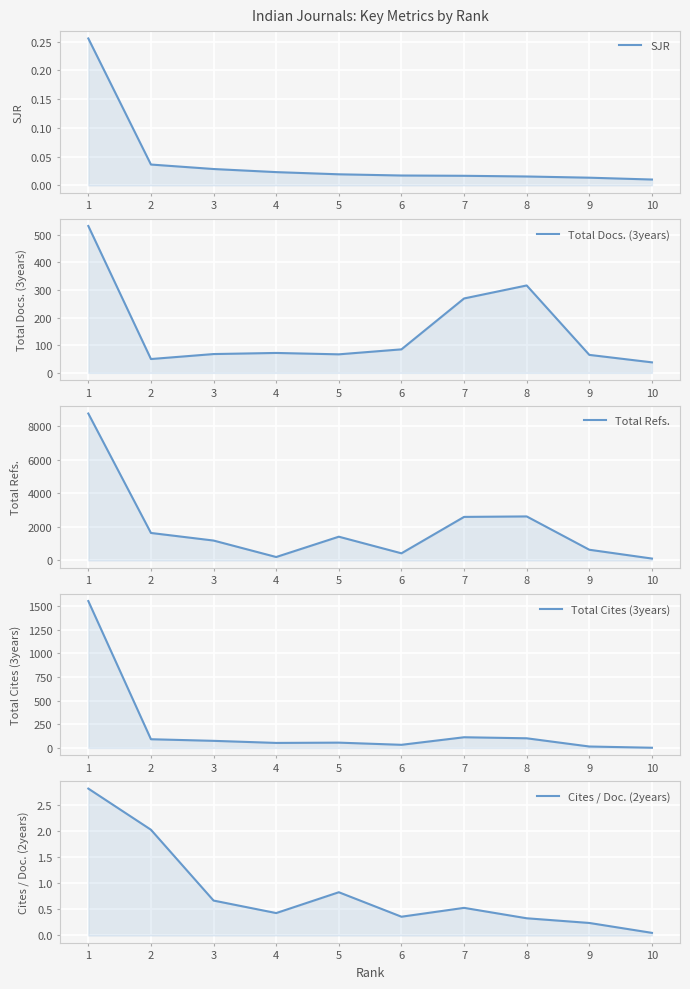

Is the value of Total Cites (3years) at 5 greater than the value of Total Refs. at 4?

No